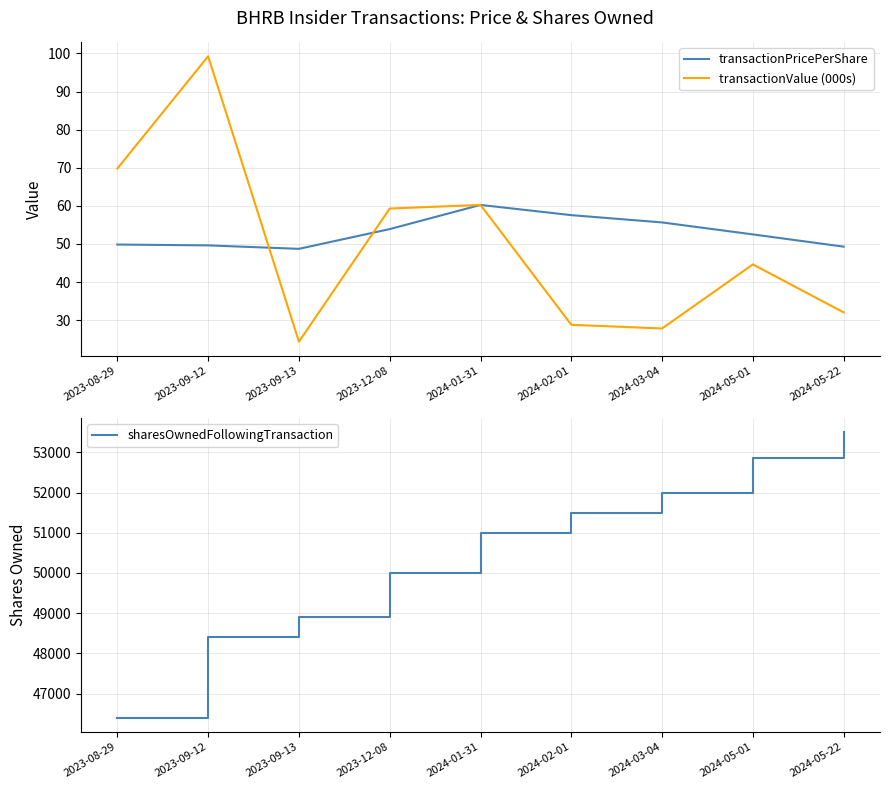

Reading left to right, extract all data points from this chart.

transactionPricePerShare: 2023-08-29=49.9	2023-09-12=49.6	2023-09-13=48.7	2023-12-08=53.9	2024-01-31=60.2	2024-02-01=57.6	2024-03-04=55.7	2024-05-01=52.5	2024-05-22=49.3
transactionValue (000s): 2023-08-29=69.8	2023-09-12=99.3	2023-09-13=24.4	2023-12-08=59.3	2024-01-31=60.2	2024-02-01=28.8	2024-03-04=27.8	2024-05-01=44.6	2024-05-22=32.0
sharesOwnedFollowingTransaction: 2023-08-29=46400.0	2023-09-12=48400.0	2023-09-13=48900.0	2023-12-08=50000.0	2024-01-31=51000.0	2024-02-01=51500.0	2024-03-04=52000.0	2024-05-01=52850.0	2024-05-22=53500.0